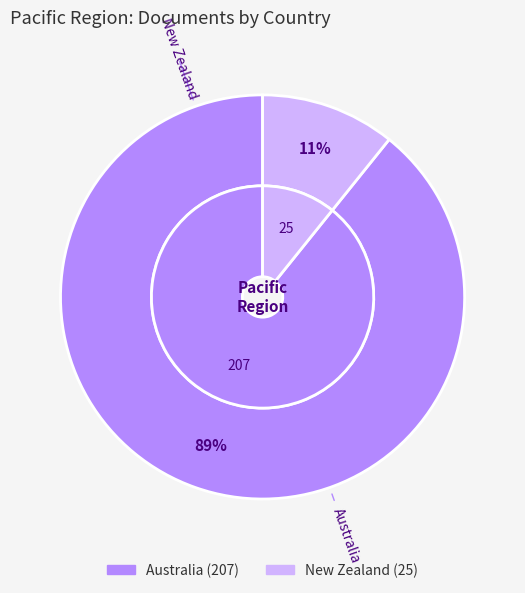

How many slices are in this pie chart?

2